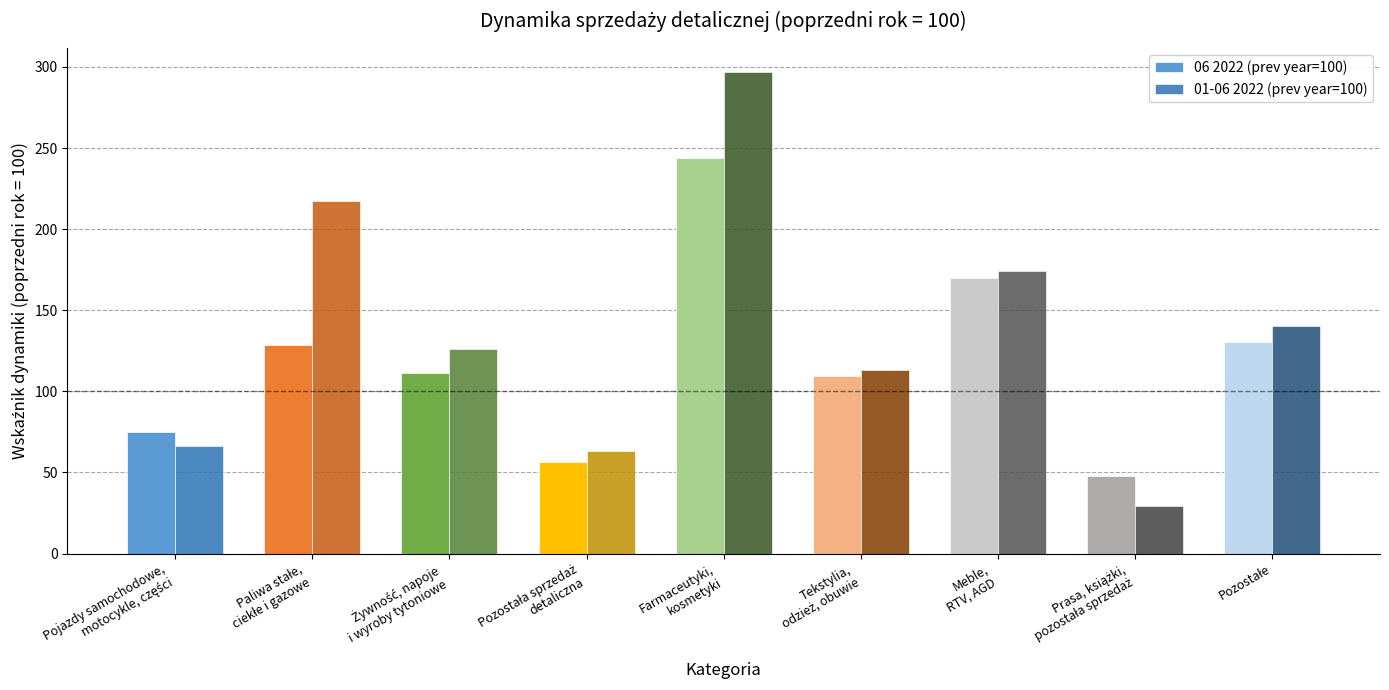

Which series has the largest total across all categories?

01-06 2022 (prev year=100)